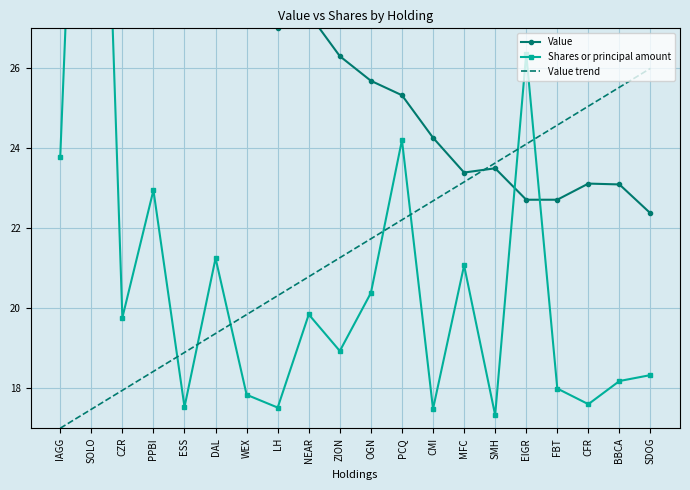

True or false: Shares or principal amount has a value of 26.4 at EIGR.

True